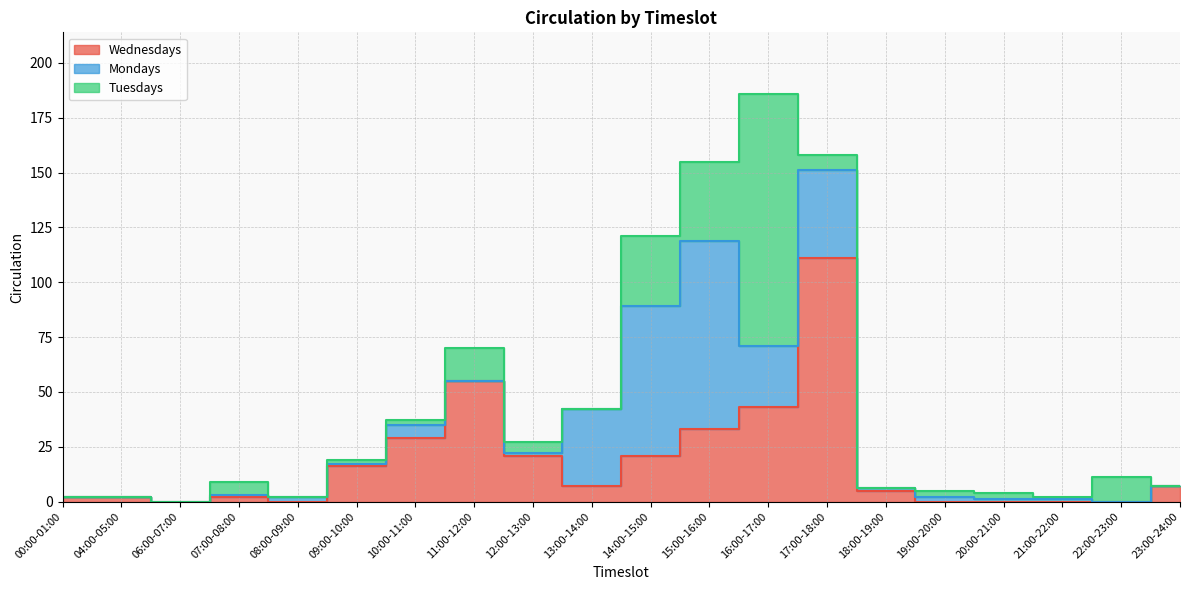

Where is Tuesdays nearest to the value 57?

15:00-16:00